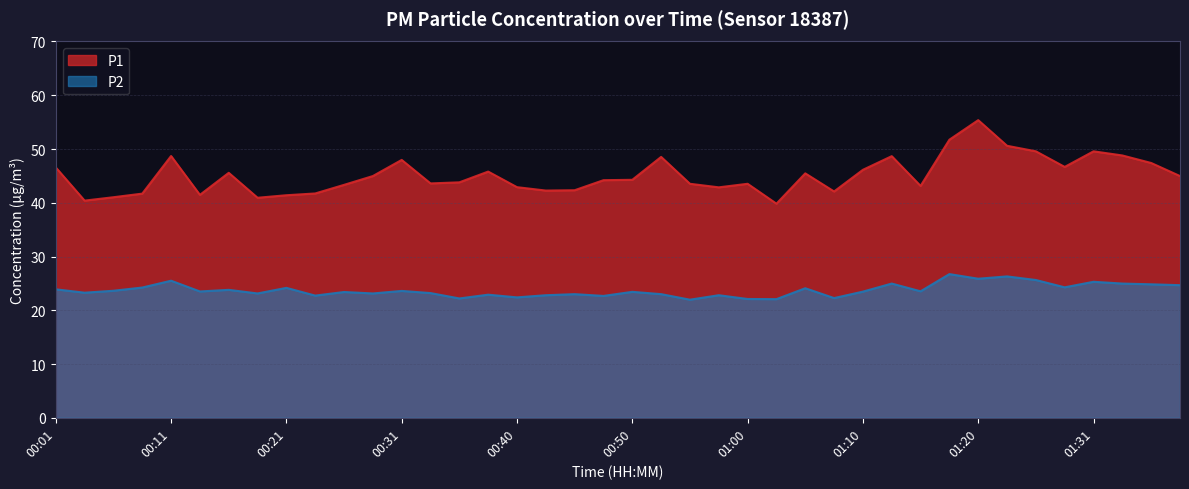

At which category does the chart reach its peak across all series?

01:20